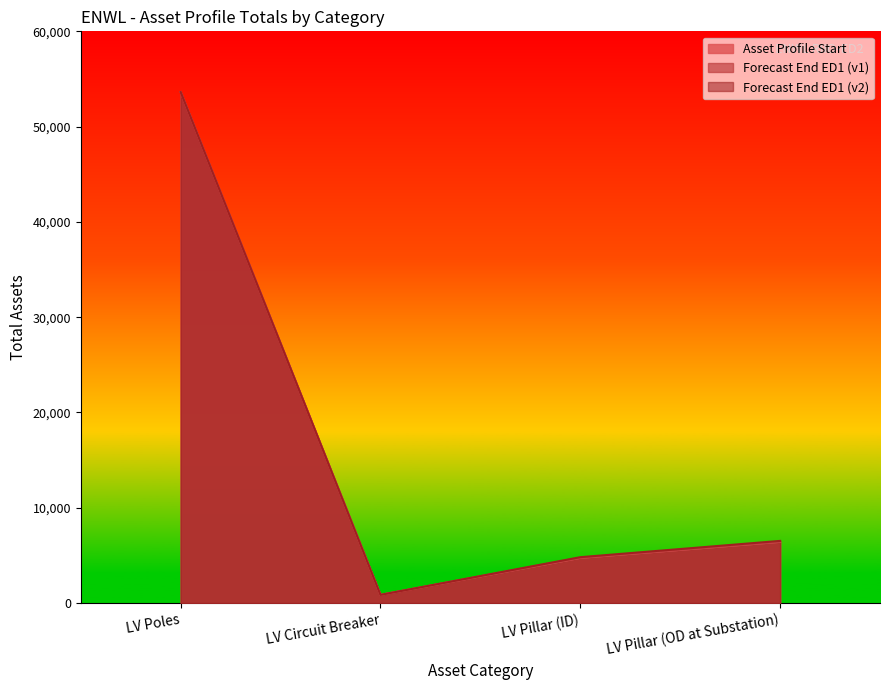

Is it true that Asset Profile Start equals 2318 at LV Pillar (OD at Substation)?

False